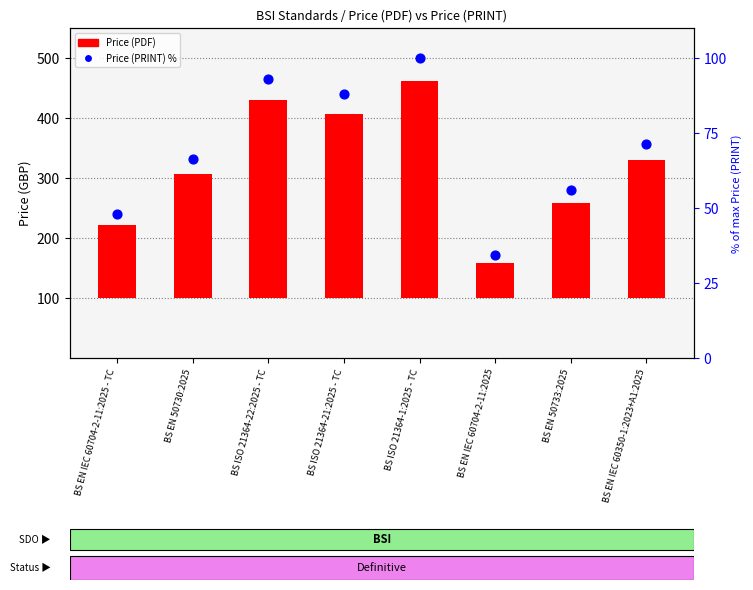

What is the total value across all series at BS EN 50730:2025?

272.2